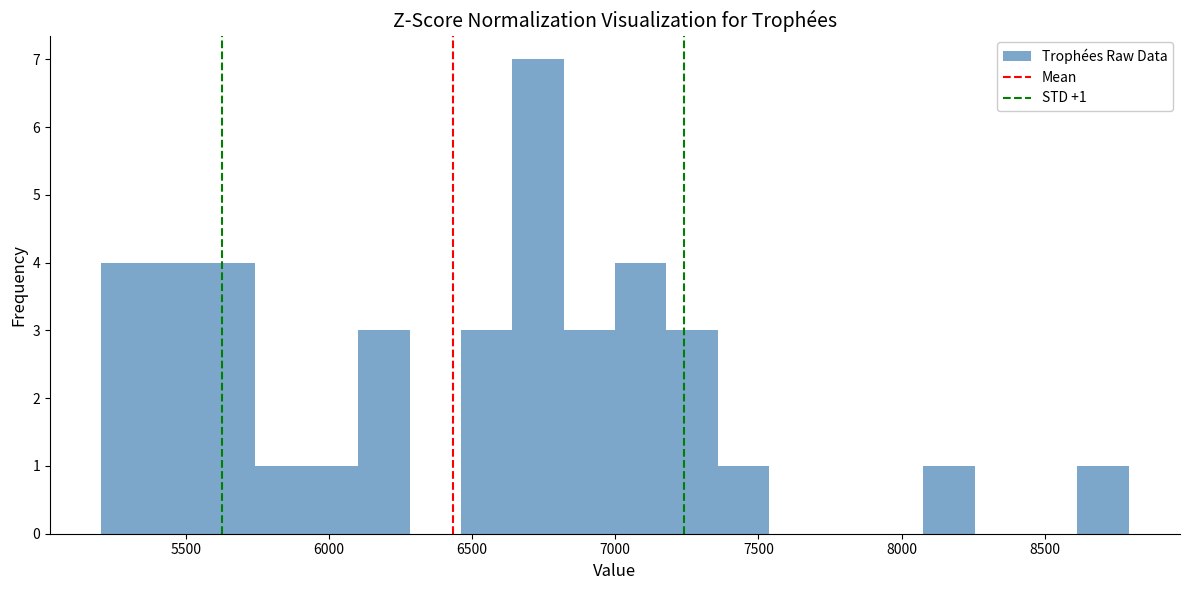

Read against the x-axis, roughly where is the centre of the tallest bar?

6750